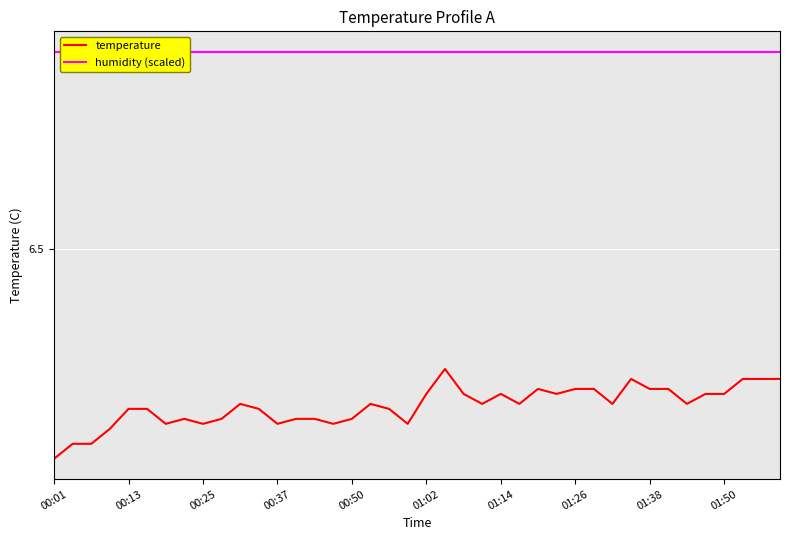

Is this an area chart (filled region under the line)?

No